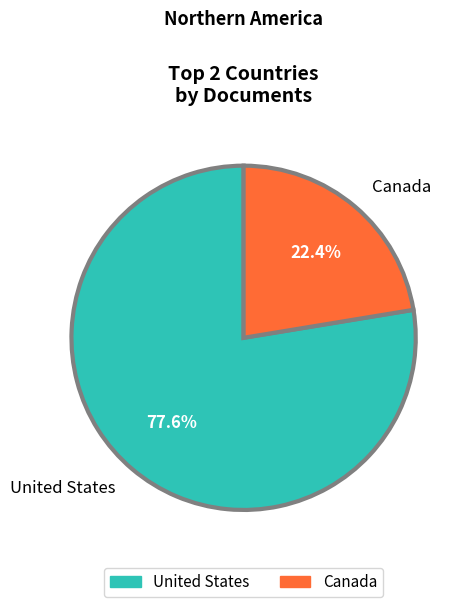

Is it true that United States is 78% of the pie?

True